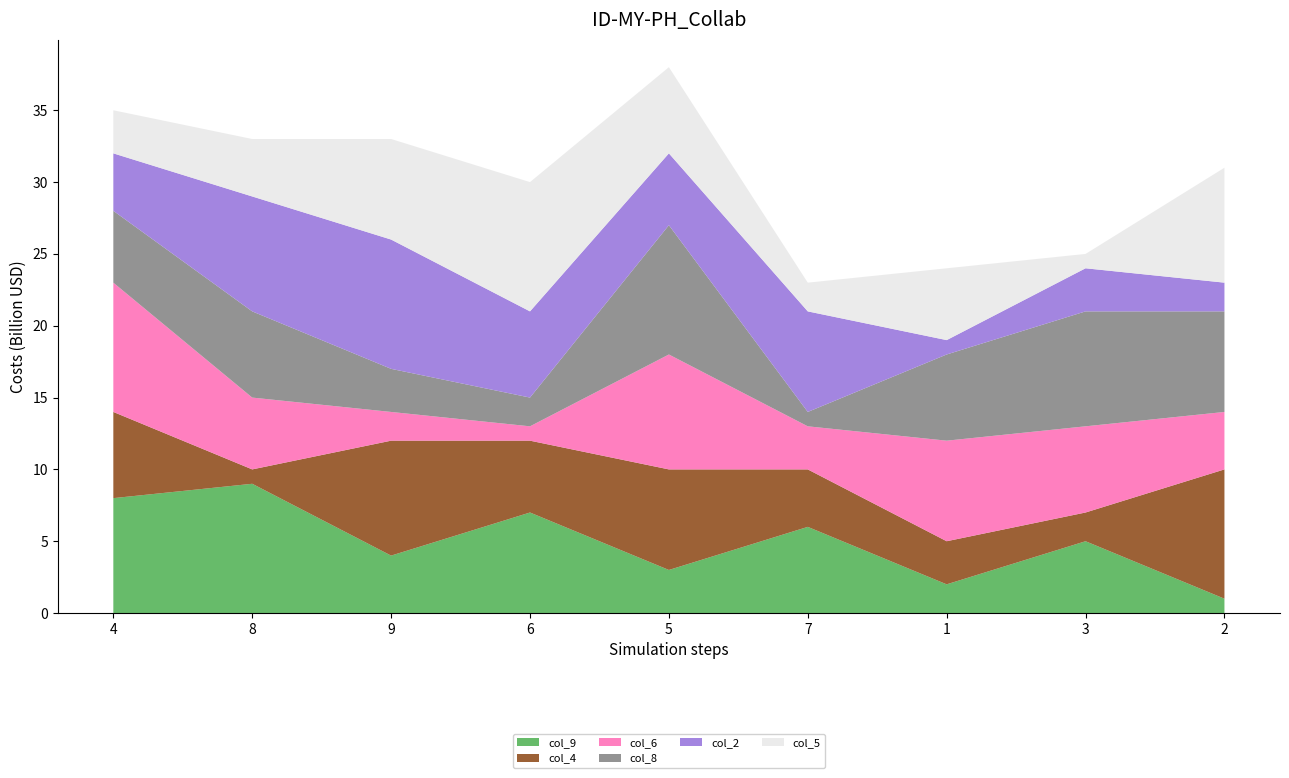

Reading right to left, list all the values displayed in this chart.

col_9: 2=1	3=5	1=2	7=6	5=3	6=7	9=4	8=9	4=8
col_4: 2=9	3=2	1=3	7=4	5=7	6=5	9=8	8=1	4=6
col_6: 2=4	3=6	1=7	7=3	5=8	6=1	9=2	8=5	4=9
col_8: 2=7	3=8	1=6	7=1	5=9	6=2	9=3	8=6	4=5
col_2: 2=2	3=3	1=1	7=7	5=5	6=6	9=9	8=8	4=4
col_5: 2=8	3=1	1=5	7=2	5=6	6=9	9=7	8=4	4=3